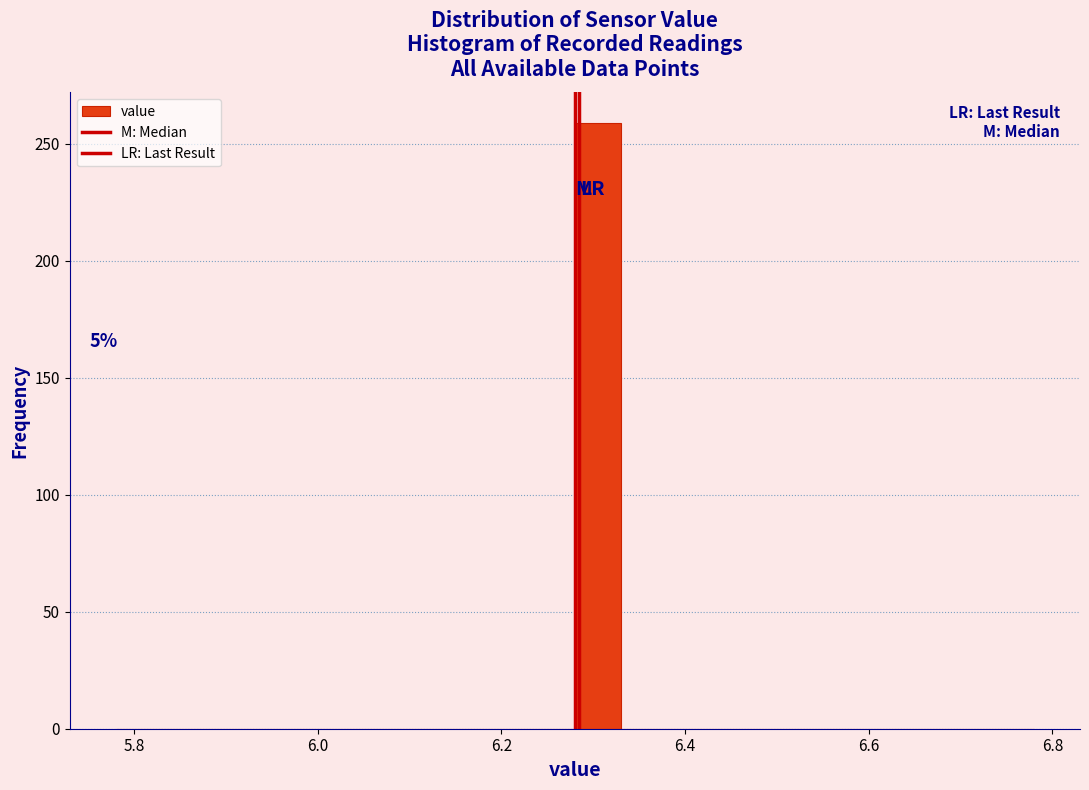

Around what value on the x-axis is the tallest bar? Give the approximate position of its centre, as read against the axis.

6.30